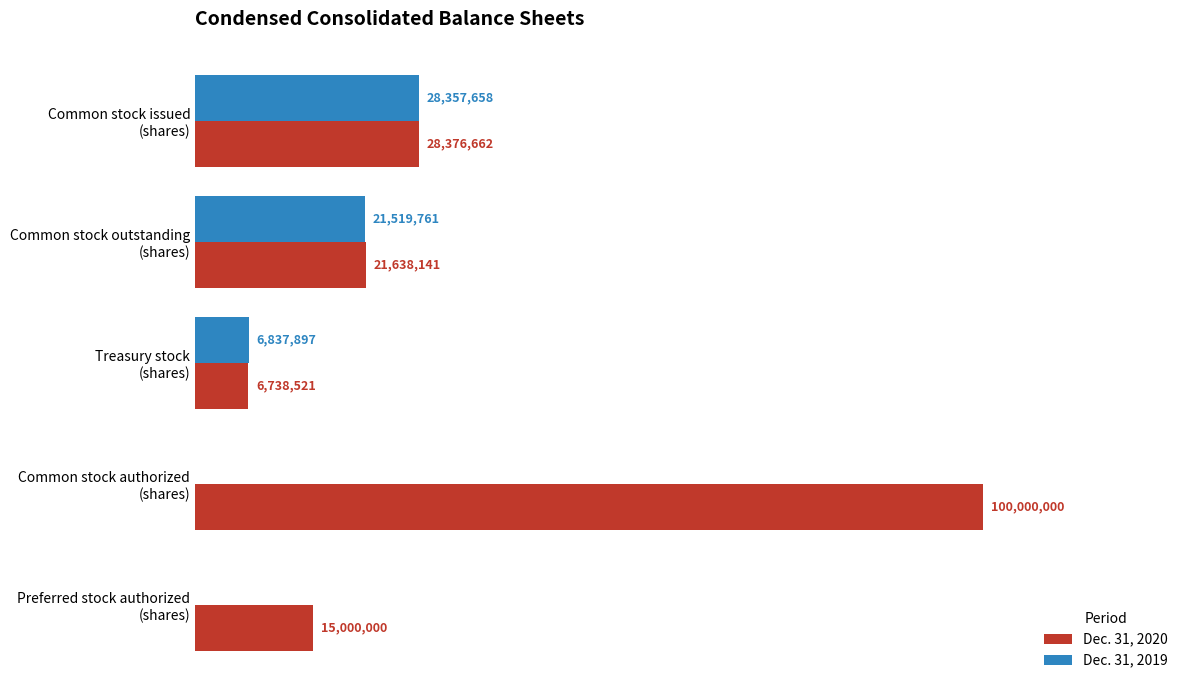

Reading left to right, list all the values displayed in this chart.

Dec. 31, 2020: 0.0=28376662	0.2=21638141	0.4=6738521	0.6=100000000	0.8=15000000
Dec. 31, 2019: 0.0=28357658	0.2=21519761	0.4=6837897	0.6=0	0.8=0